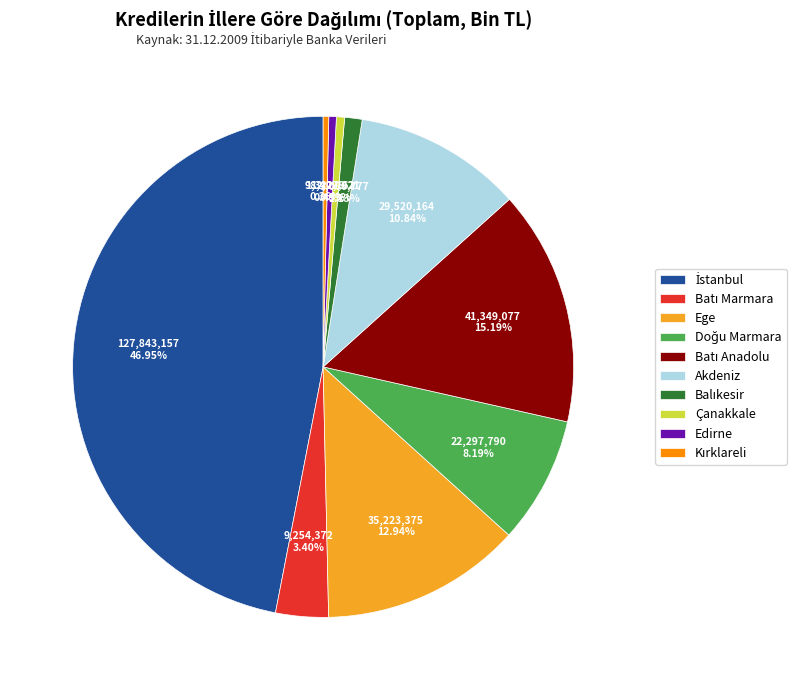

True or false: Edirne accounts for 0% of the total.

True